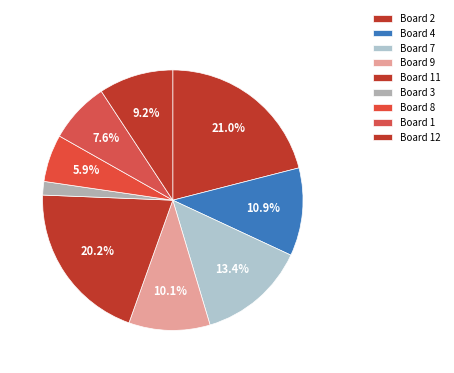

How many segments does this pie chart have?

9